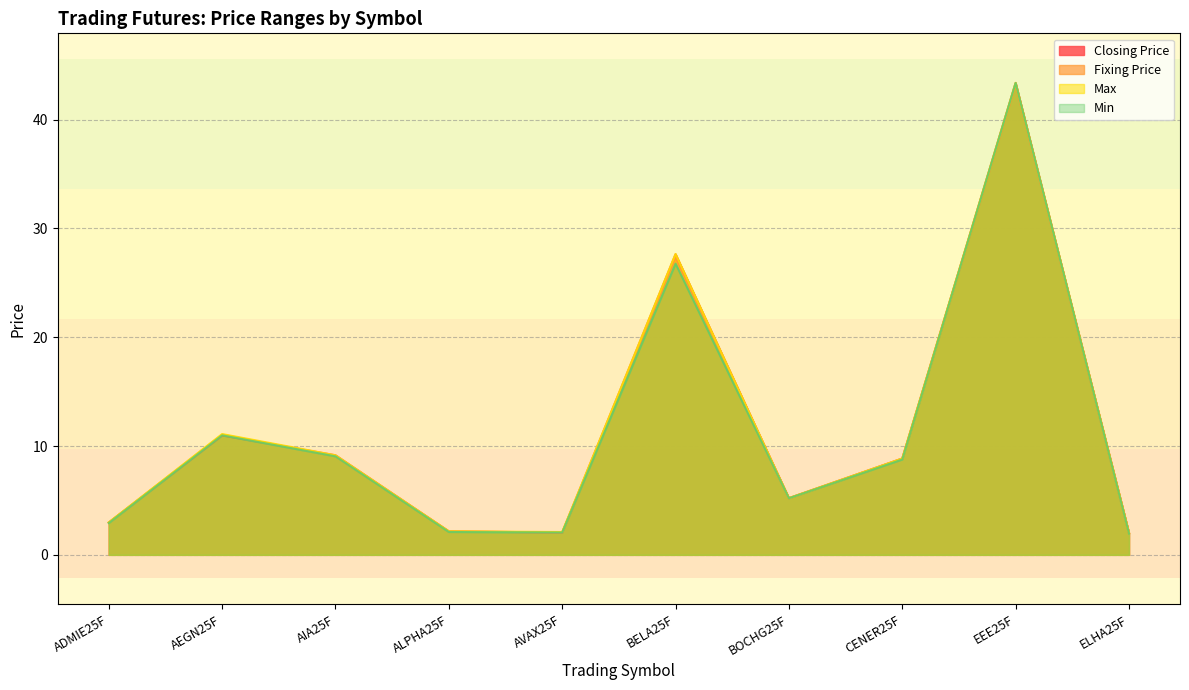

Between AEGN25F and BELA25F, which is larger?

BELA25F